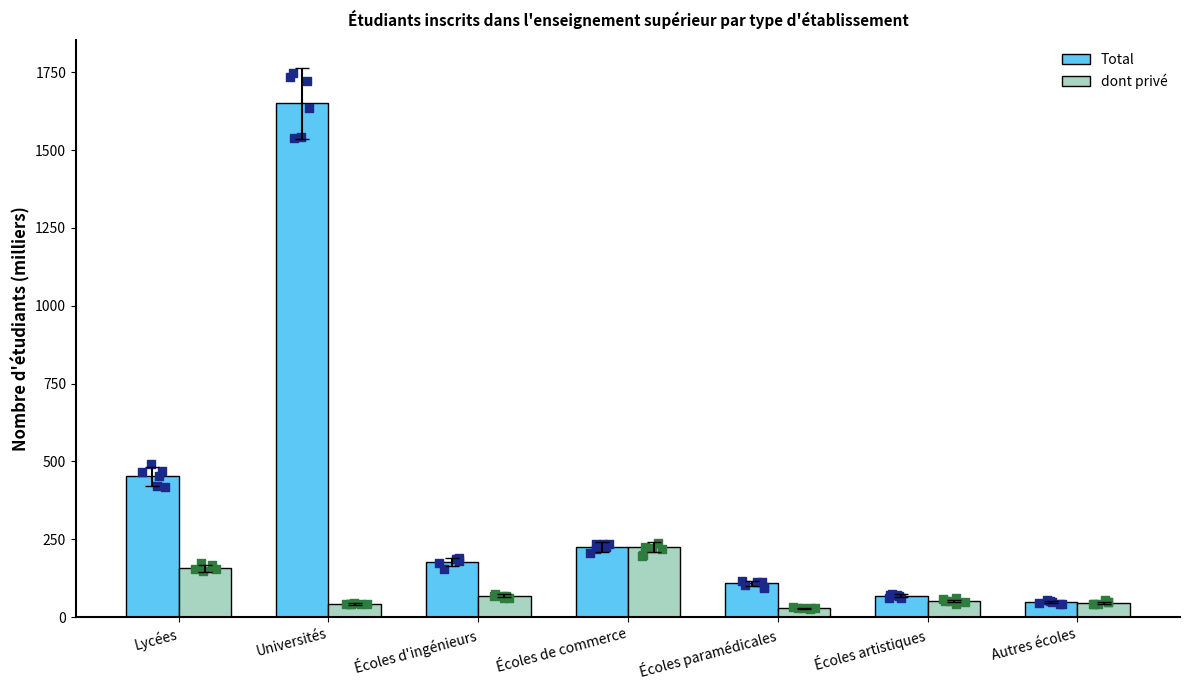

What are all the series names shown in the legend?

Total, dont privé